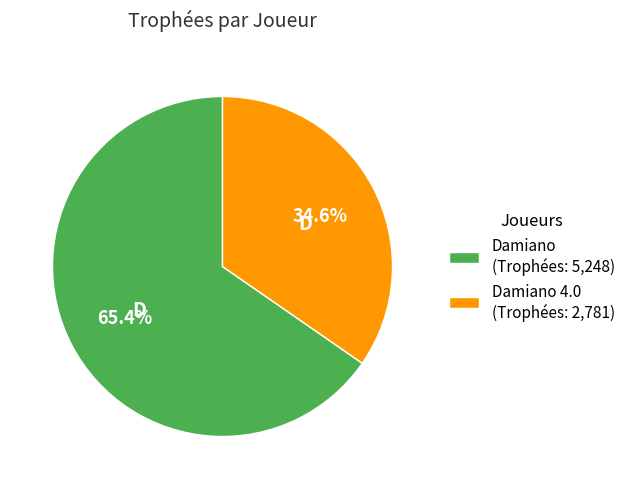

Rank the categories by value from lowest to highest.

Damiano 4.0 (Trophées: 2,781), Damiano (Trophées: 5,248)